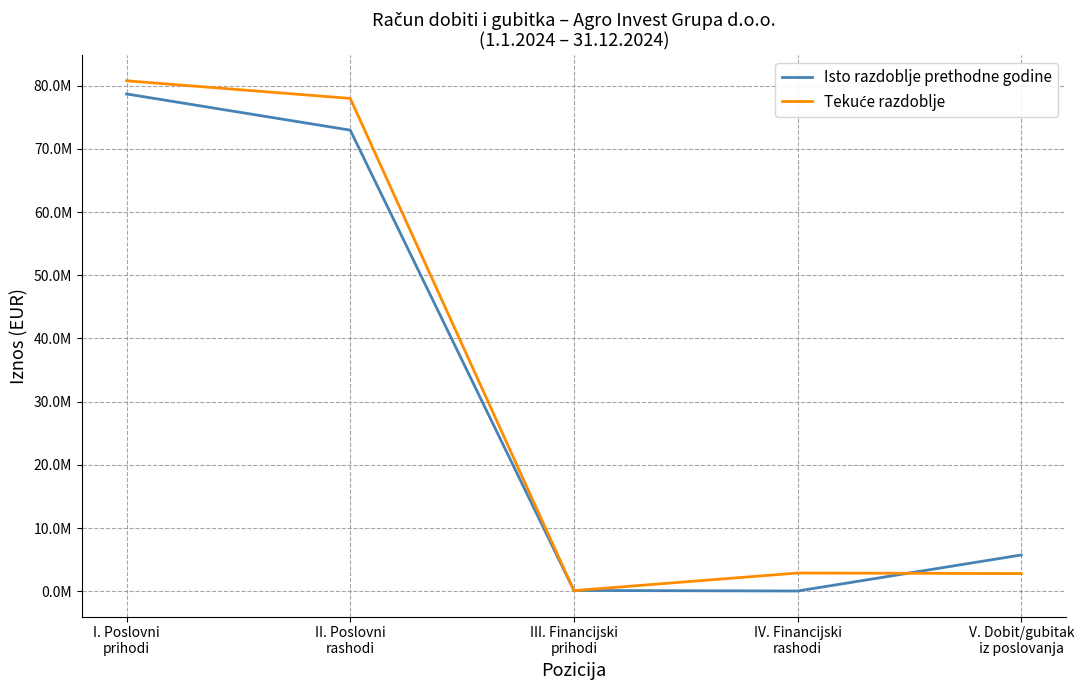

List the series in order of their overall mean, highest first.

Tekuće razdoblje, Isto razdoblje prethodne godine